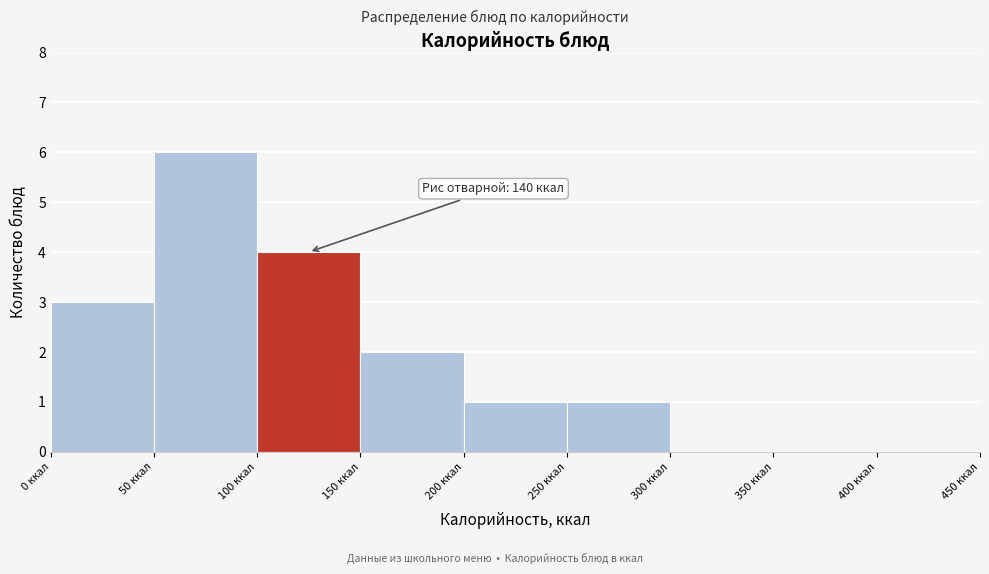

Over which range of the x-axis is the bar tallest?

50 to 100